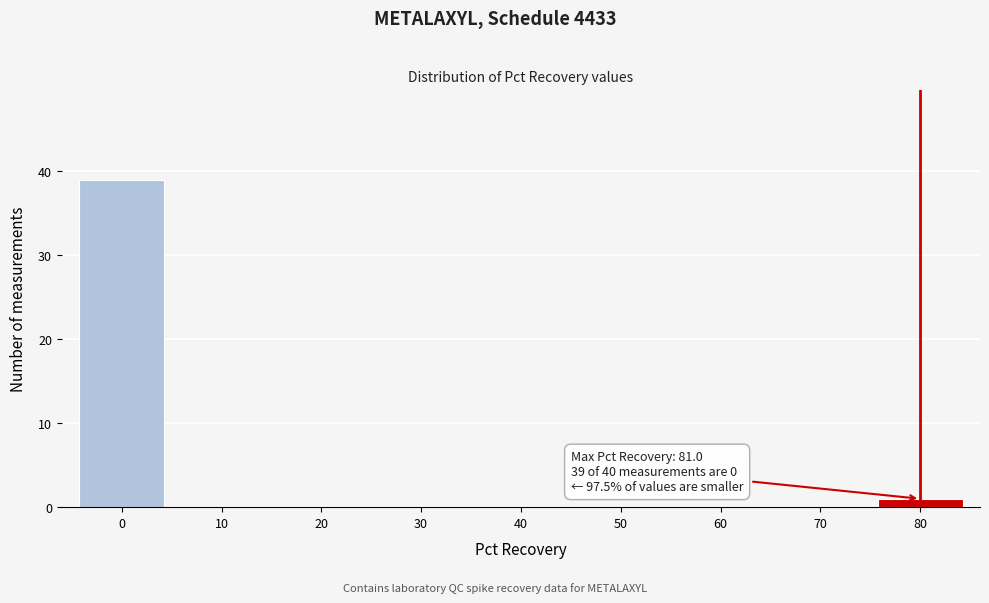

Reading left to right, list all the values displayed in this chart.

0=39	10=0	20=0	30=0	40=0	50=0	60=0	70=0	80=1